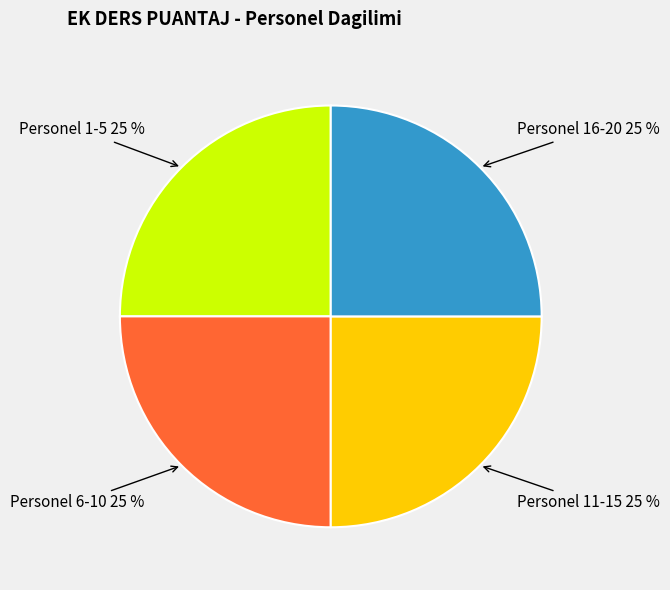

How many slices are in this pie chart?

4